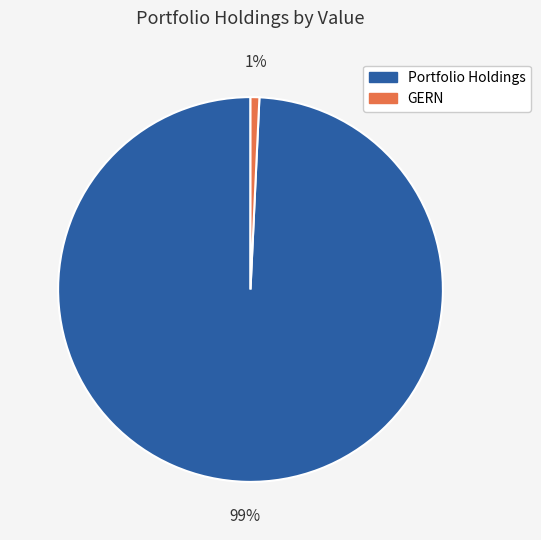

Is there a majority slice in this chart?

Yes